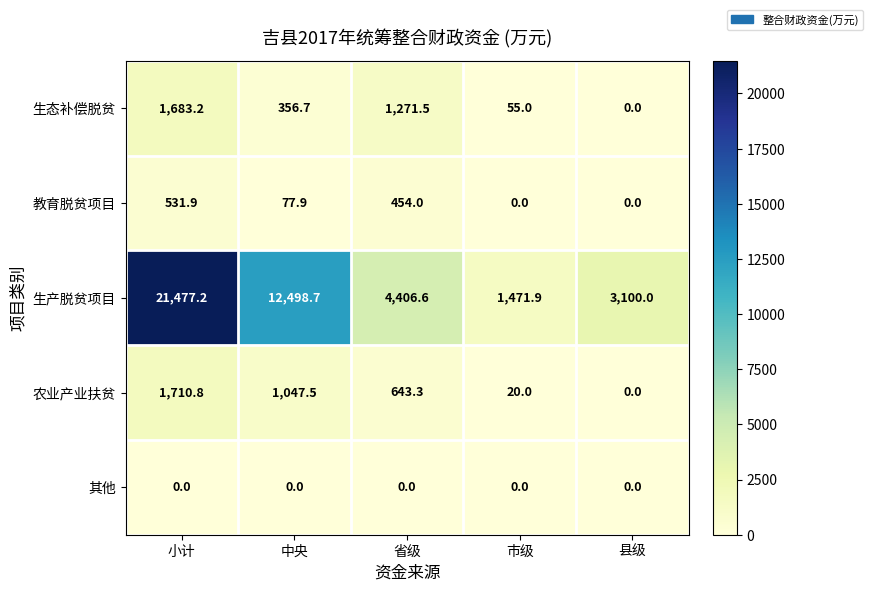

What is the difference between the highest and lowest values at 市级?

1471.9